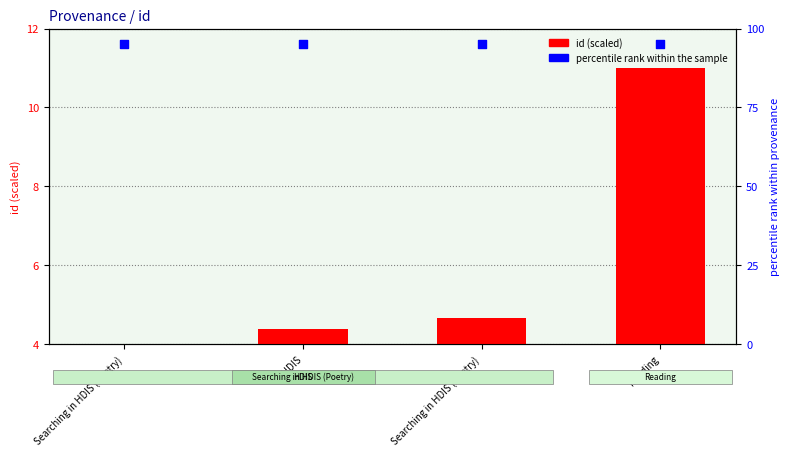

What is the total value across all series at Searching in HDIS (Poetry)?

99.0